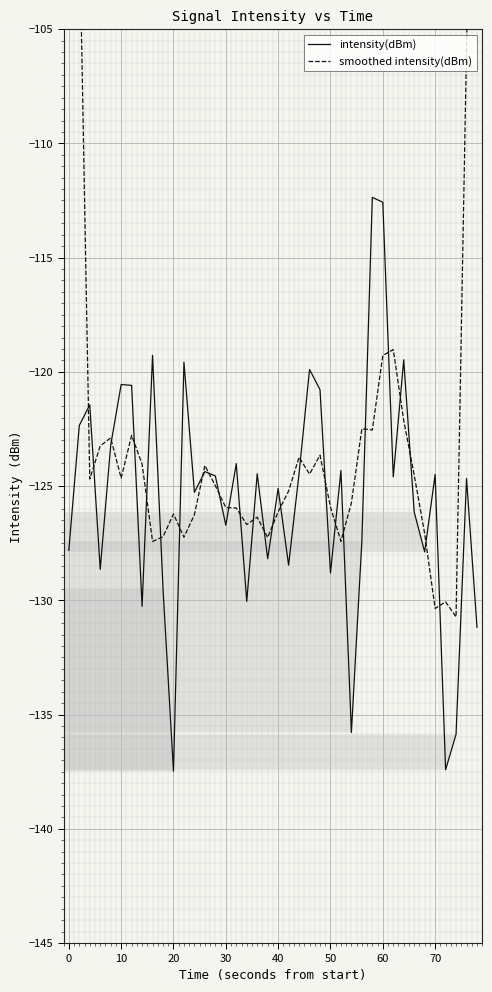

Does the chart display data point markers on the line(s)?

No